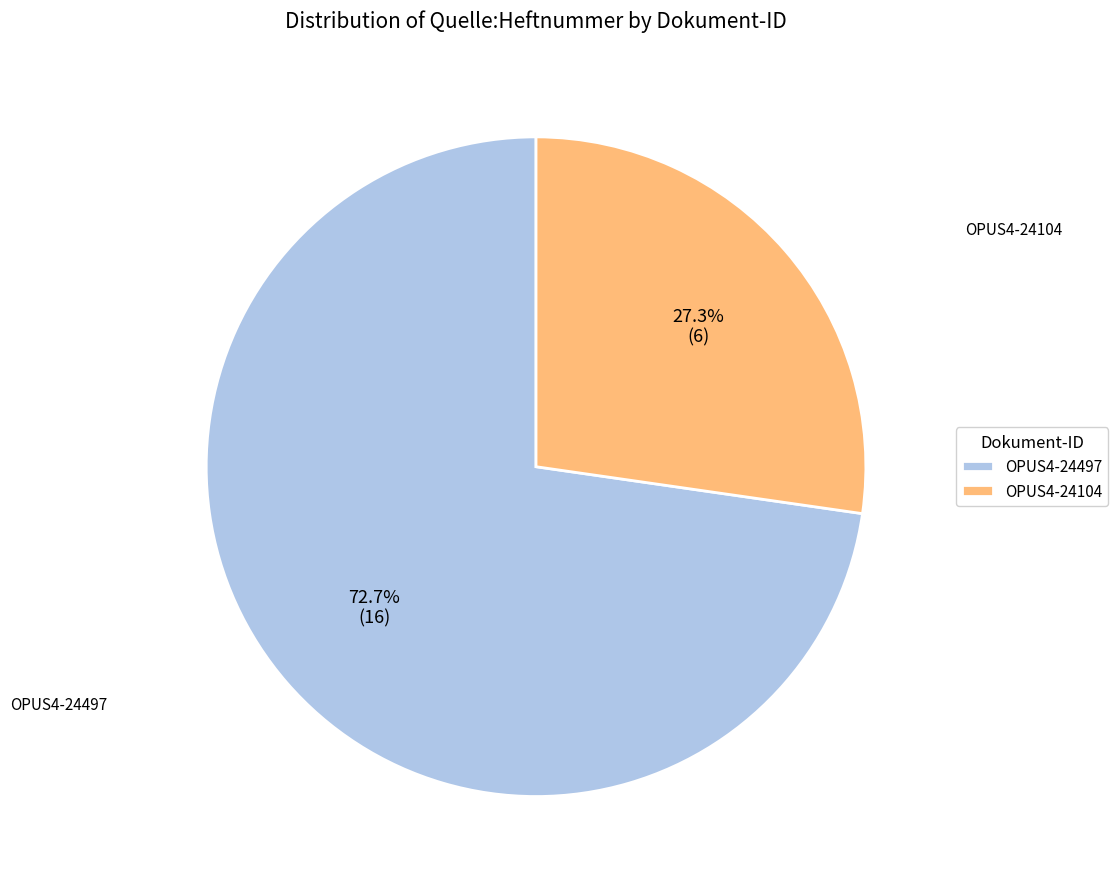

Rank the categories by value from lowest to highest.

OPUS4-24104, OPUS4-24497